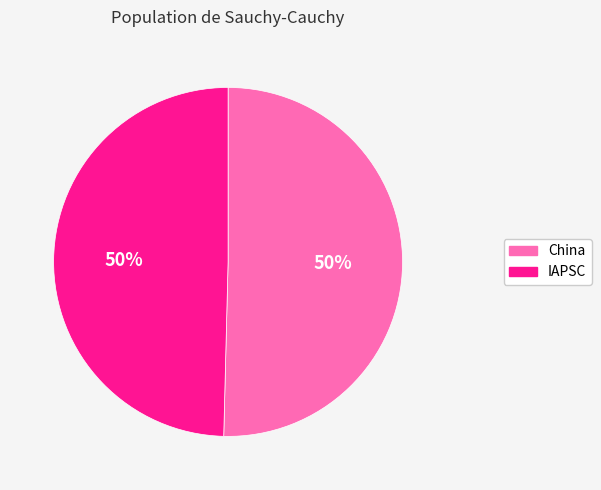

To the nearest percent, what is the average slice percentage?

50%